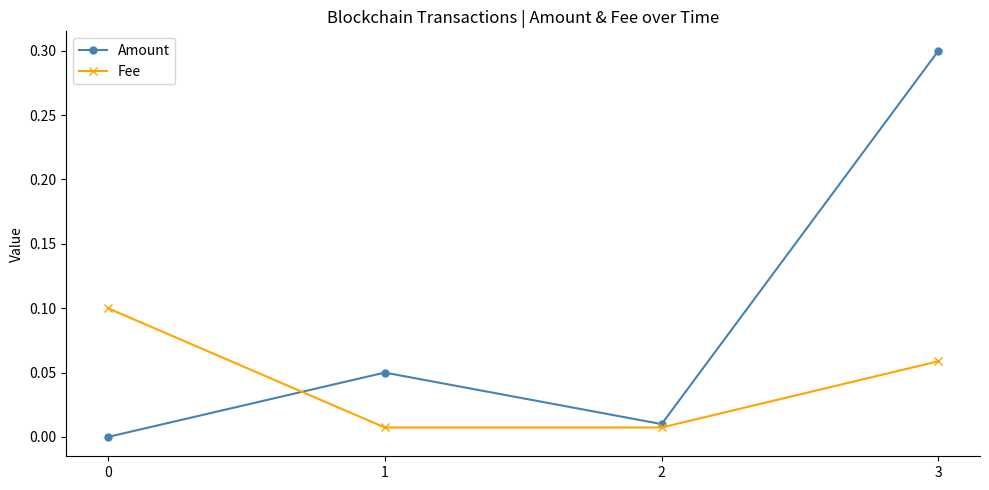

At how many categories does at least one series exceed 0?

4